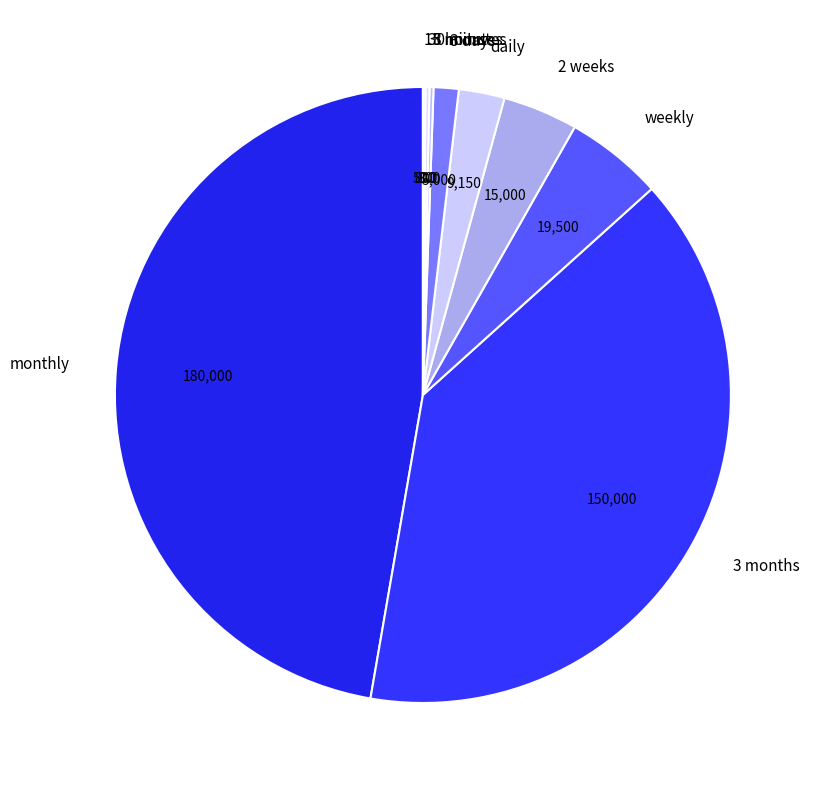

Which has a higher value, weekly or 3 months?

3 months